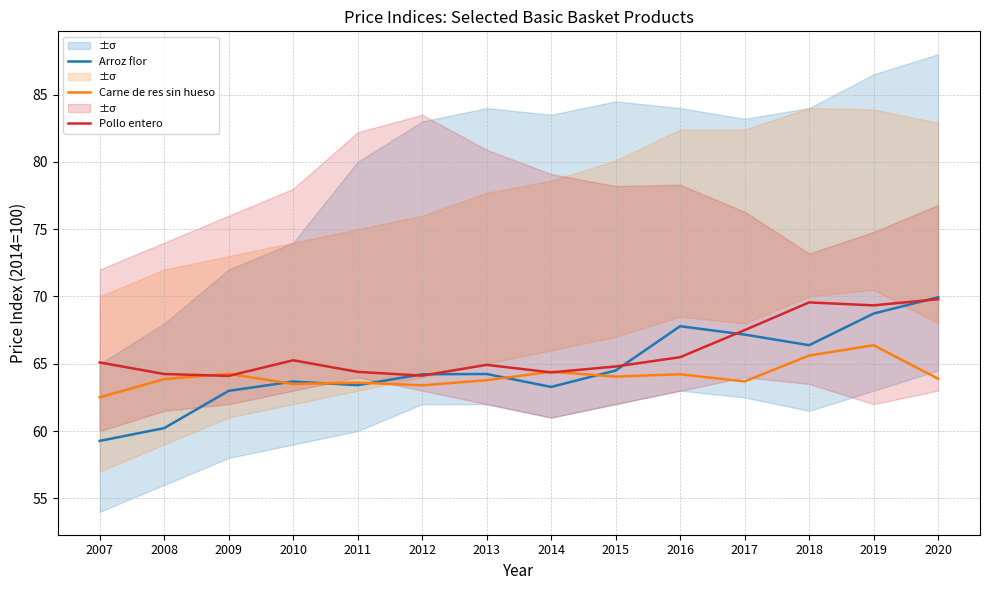

What is the difference between the highest and lowest values at 2013?

1.1